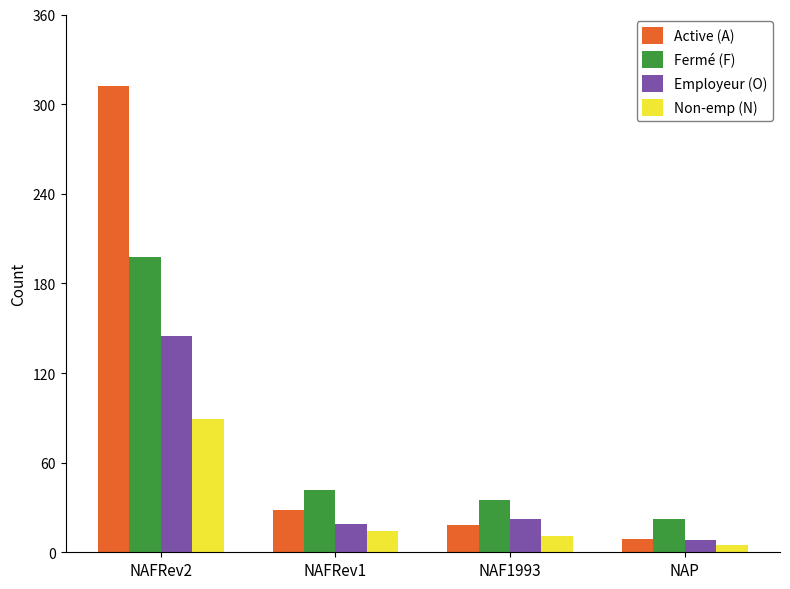

How many bars are there in total?

16